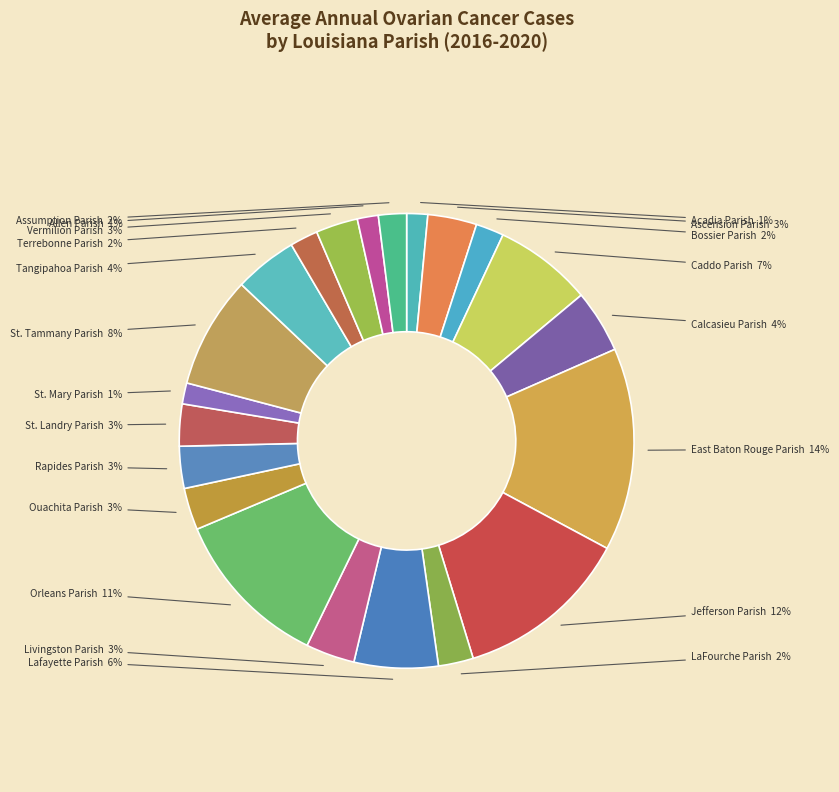

To the nearest percent, what is the average slice percentage?

5%